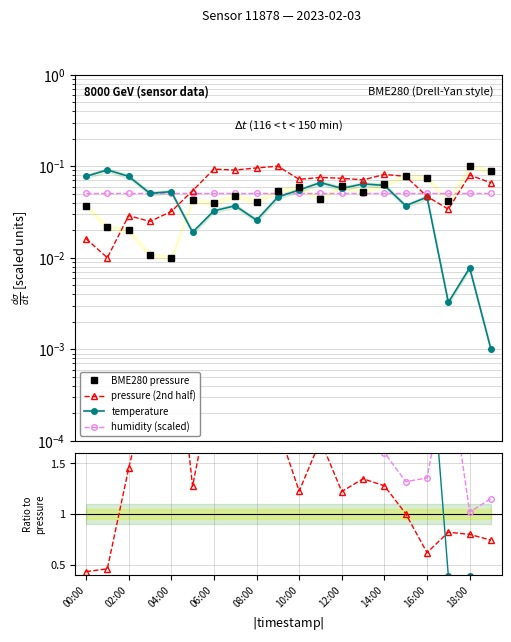

Between 04:00 and 14:00, which series saw the biggest shift?

temperature